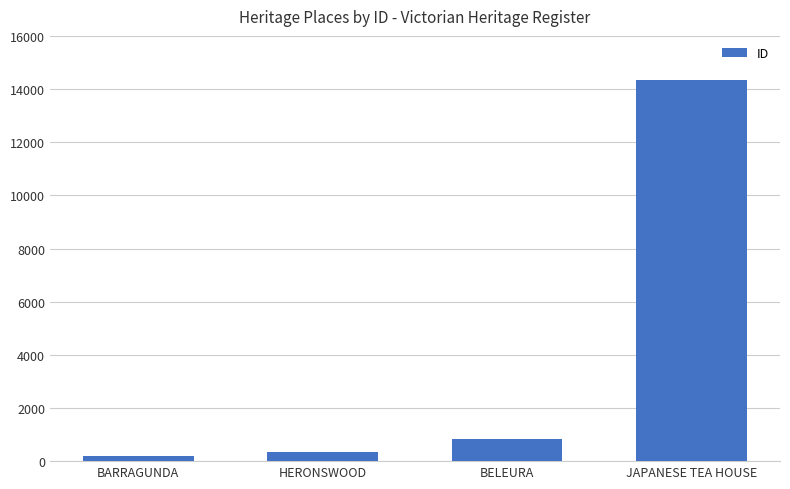

Are the bars grouped side by side (vs. stacked)?

No